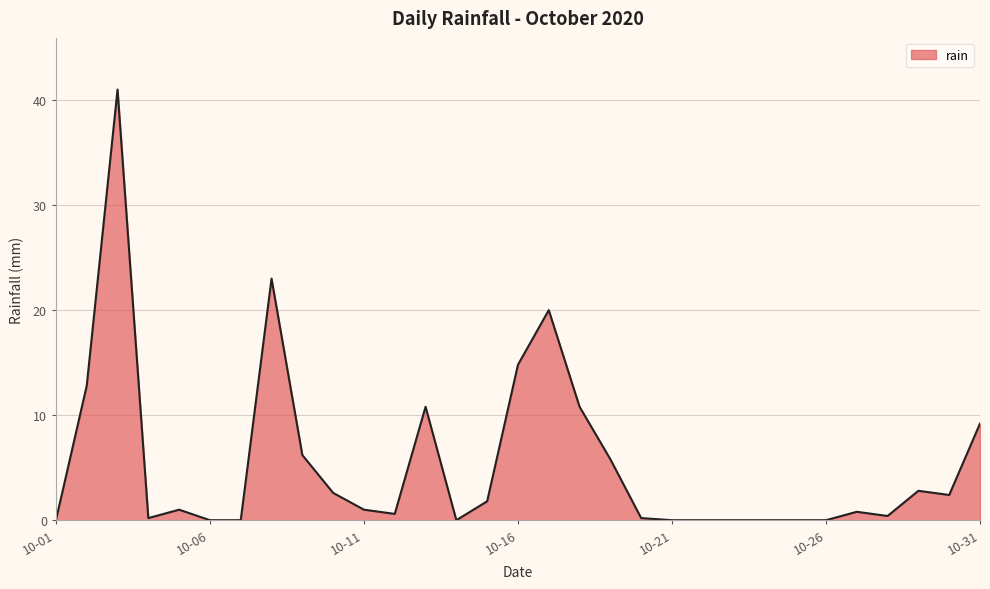

What is the maximum value shown in the chart?

41.0